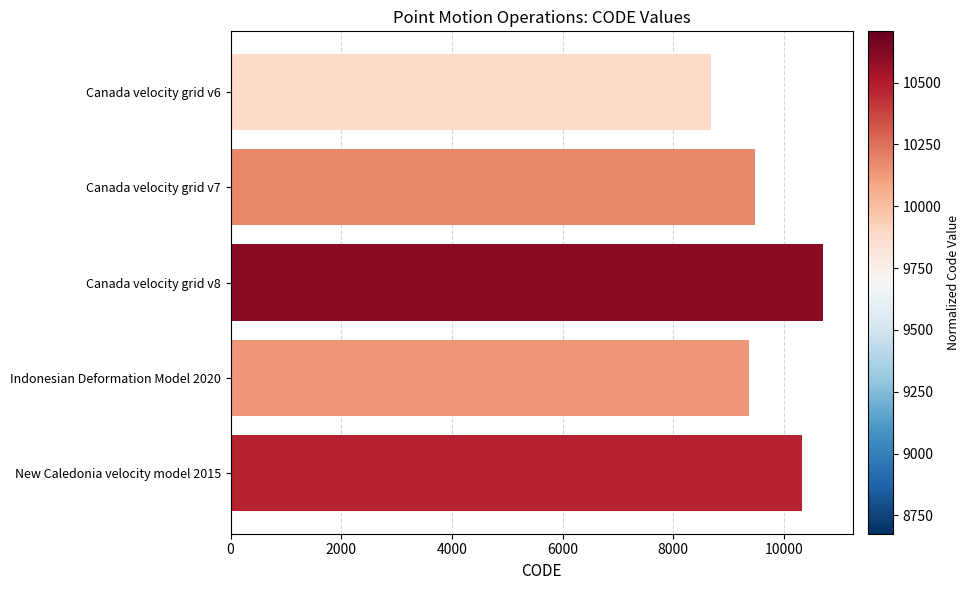

Which label corresponds to the largest value in the chart?

Canada velocity grid v8